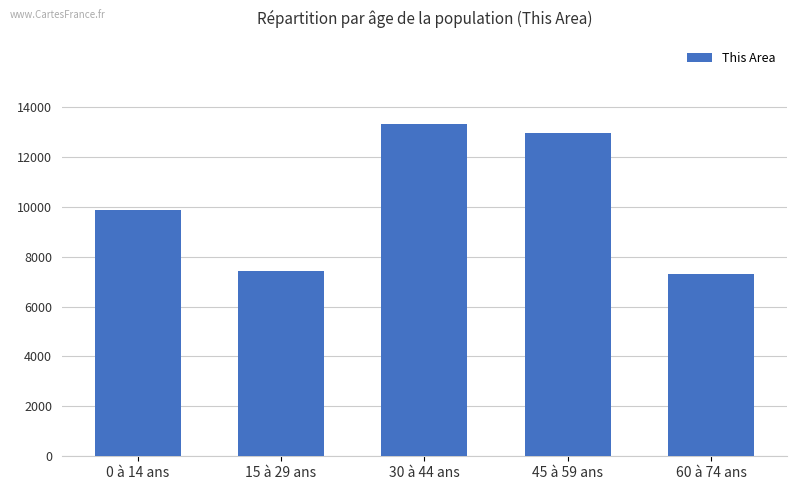

What is the greatest value displayed?

13320